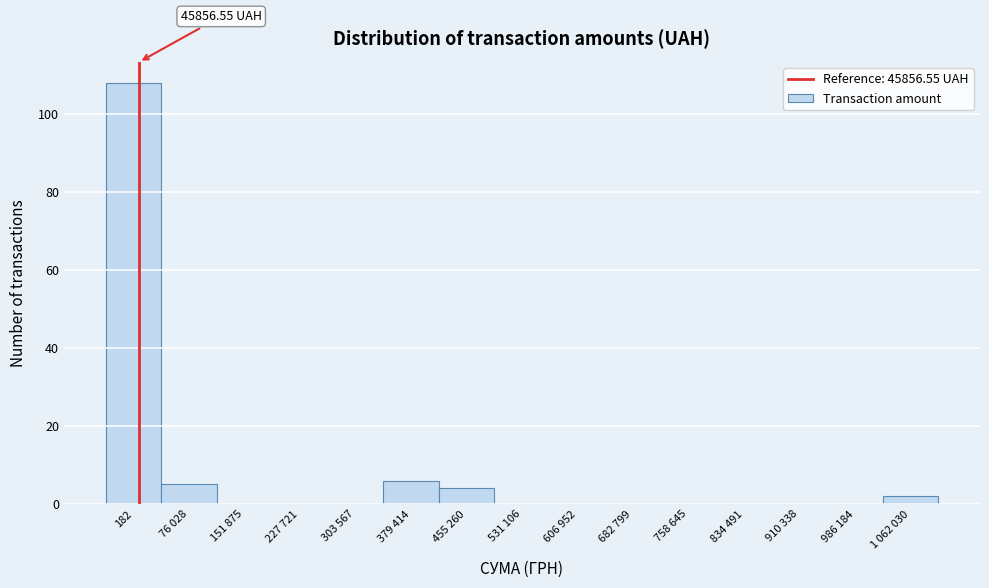

What is the sum of all values?

125